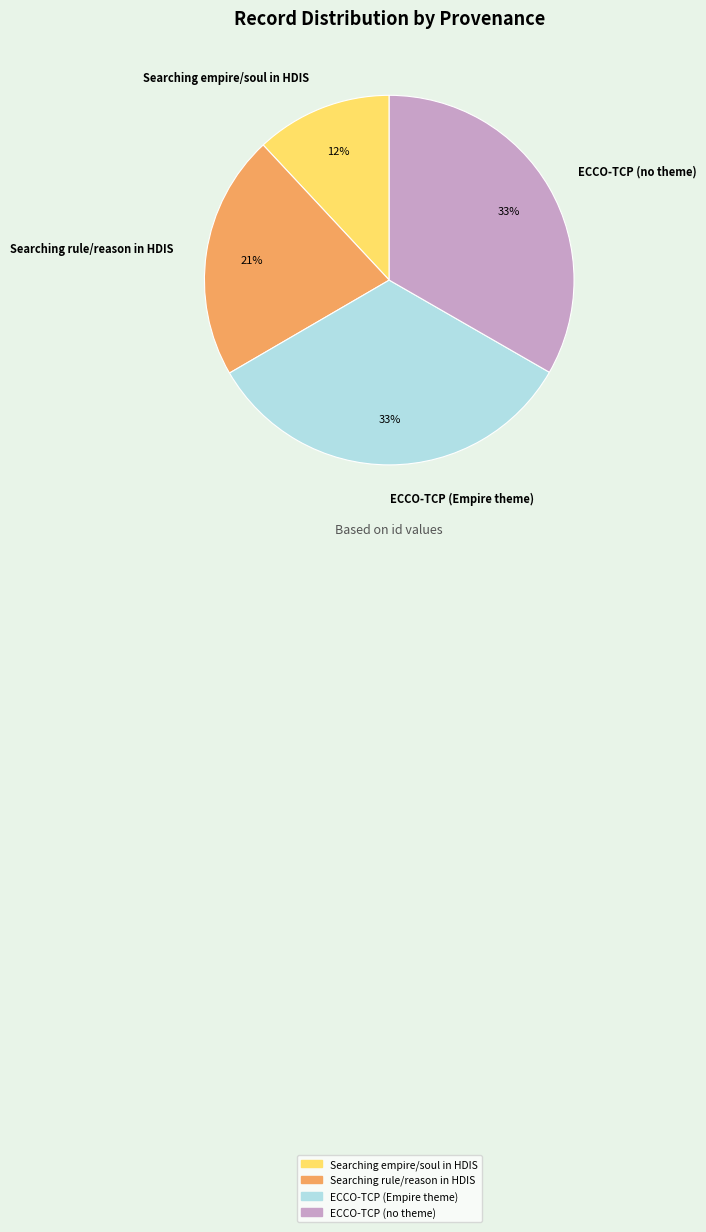

True or false: ECCO-TCP (Empire theme) accounts for 33% of the total.

True